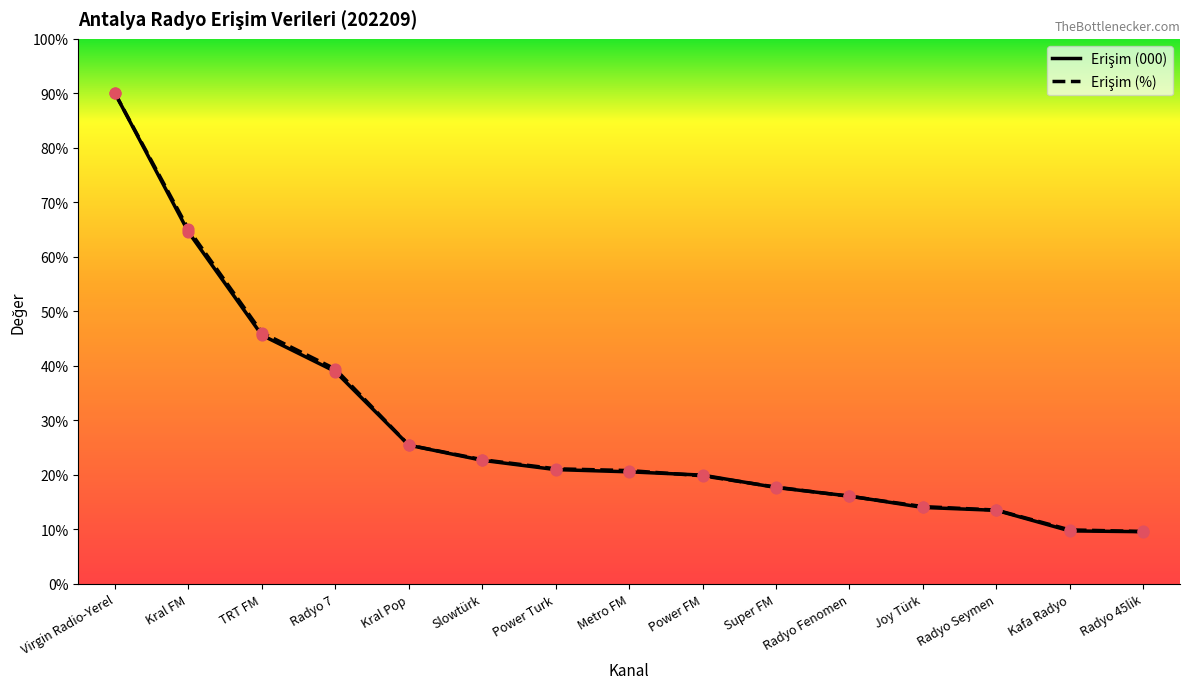

What is the total value across all series at Power FM?

39.8